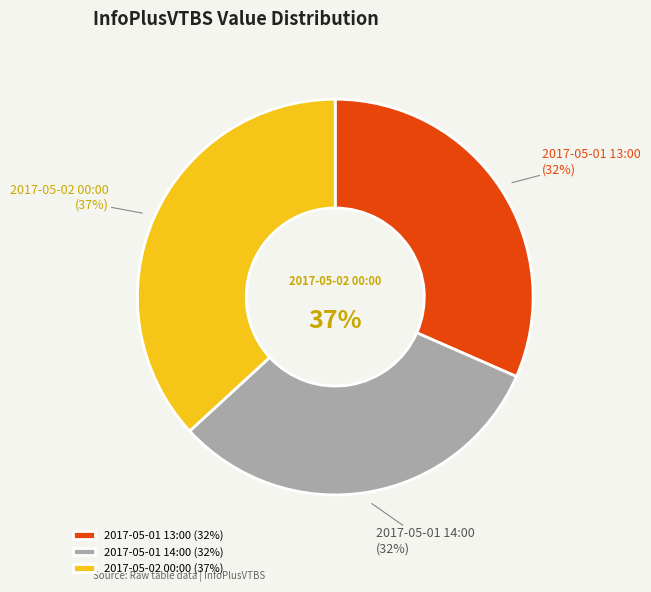

Does any single category account for the majority?

No